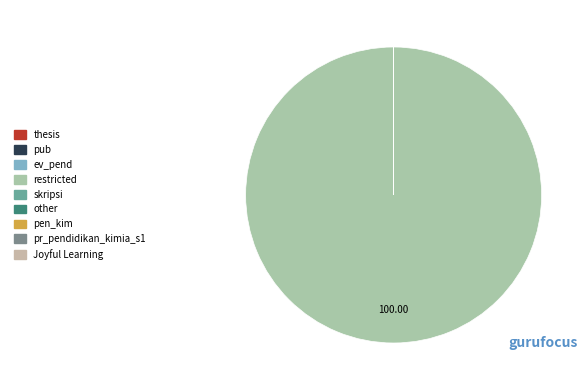

What is the ratio of the value at thesis to the value at pr_pendidikan_kimia_s1?

2038.0